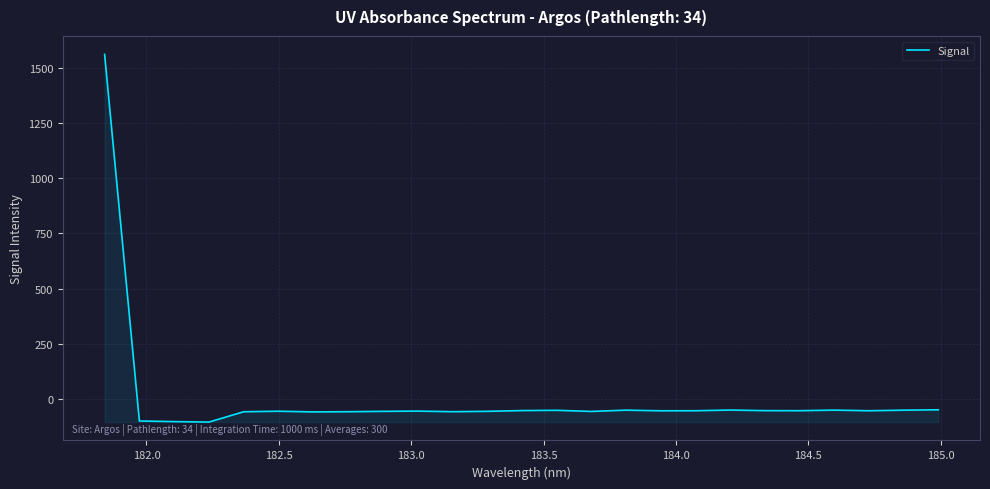

What is the difference between the maximum and minimum values?

1667.6